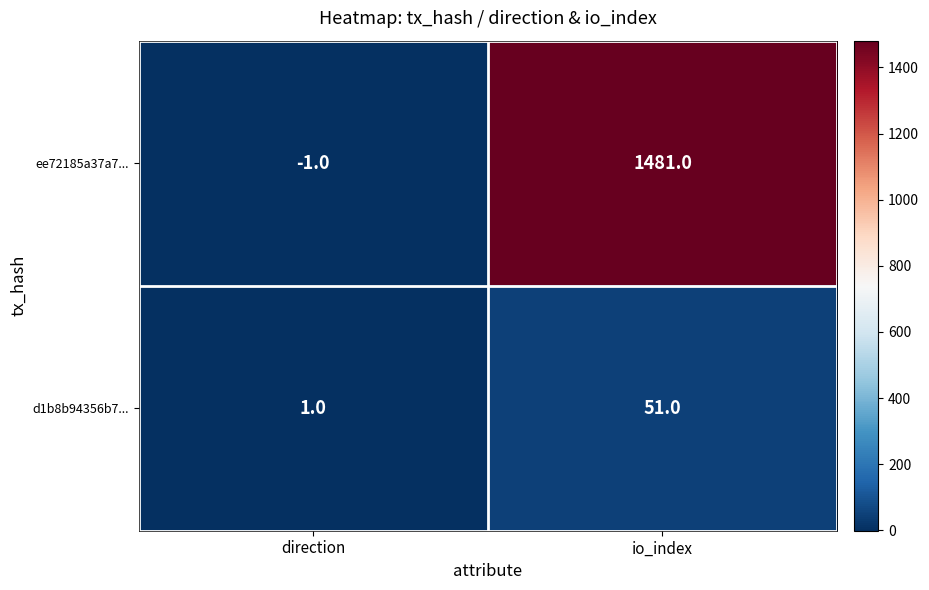

At which category does the chart reach its minimum across all series?

direction